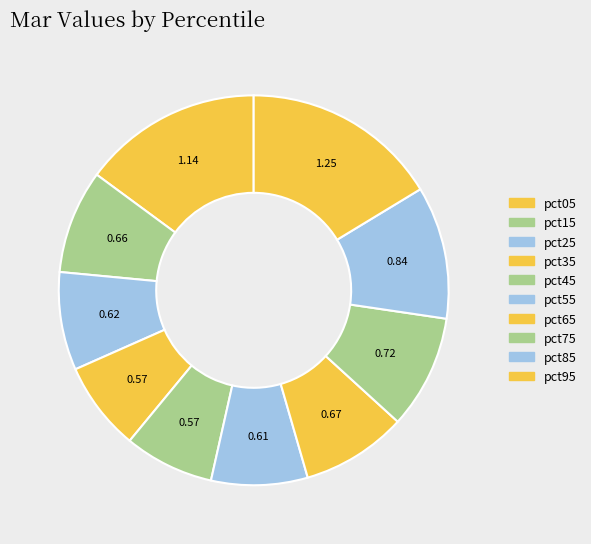

To the nearest percent, what is the average slice percentage?

10%